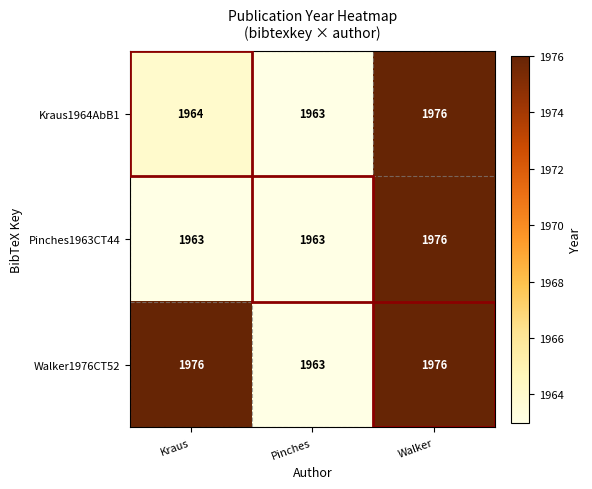

What is the greatest value displayed?

1976